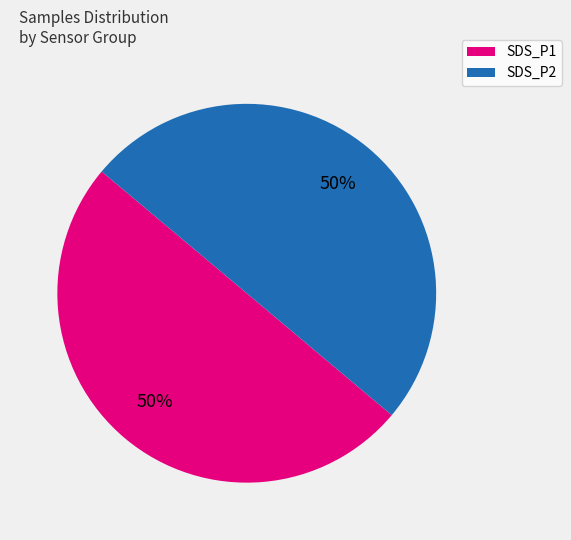

To the nearest percent, what is the average slice percentage?

50%